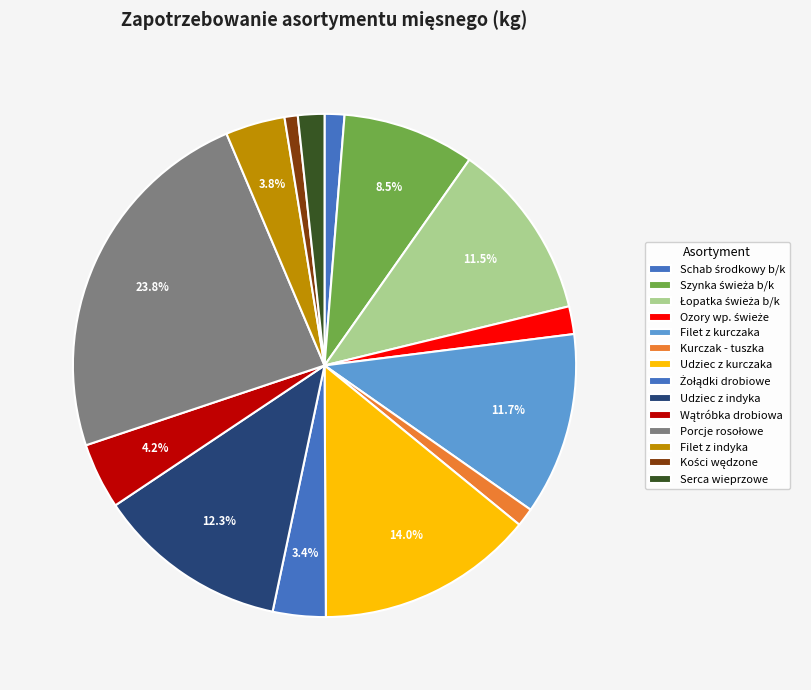

Count the number of slices in the pie.

14